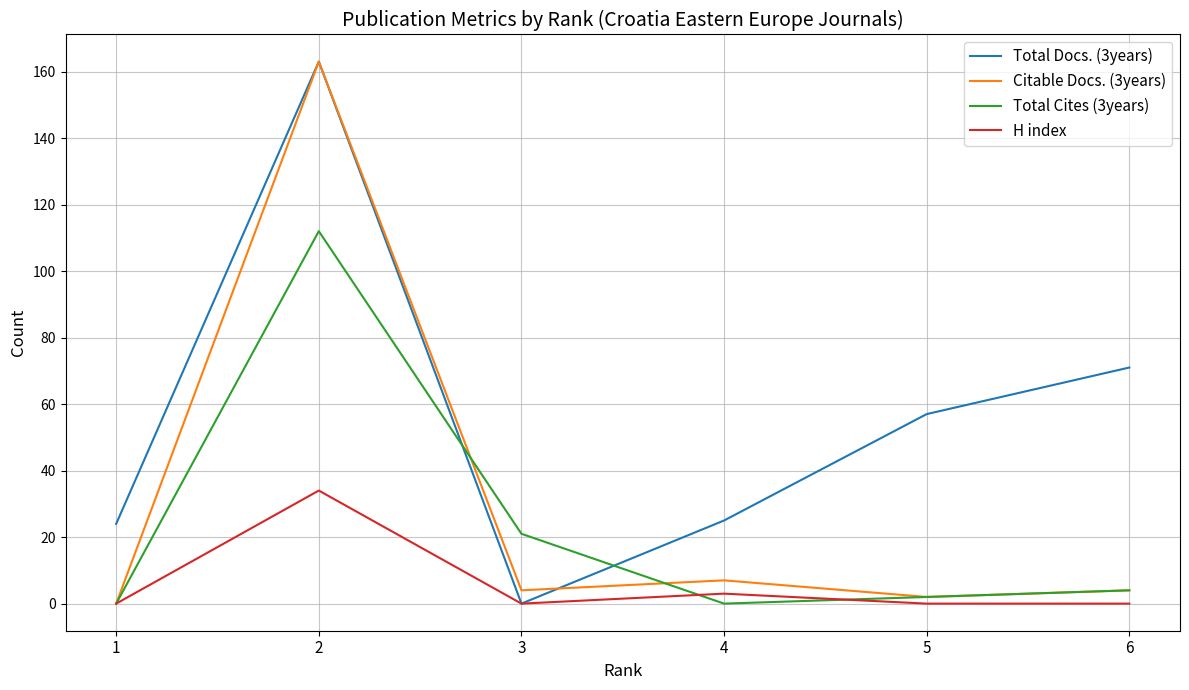

Is it true that Citable Docs. (3years) equals 2 at 5?

True